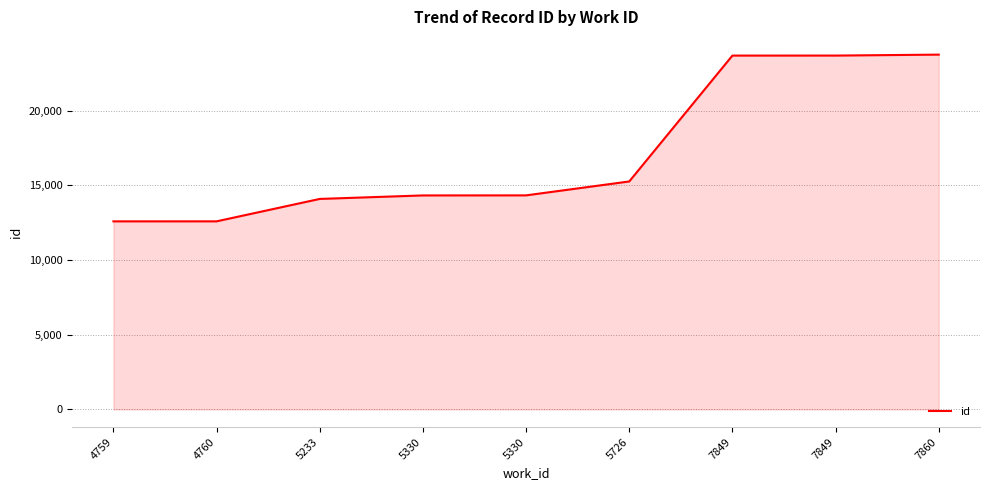

What is the sum of the values at 7849 and 7860?

47438